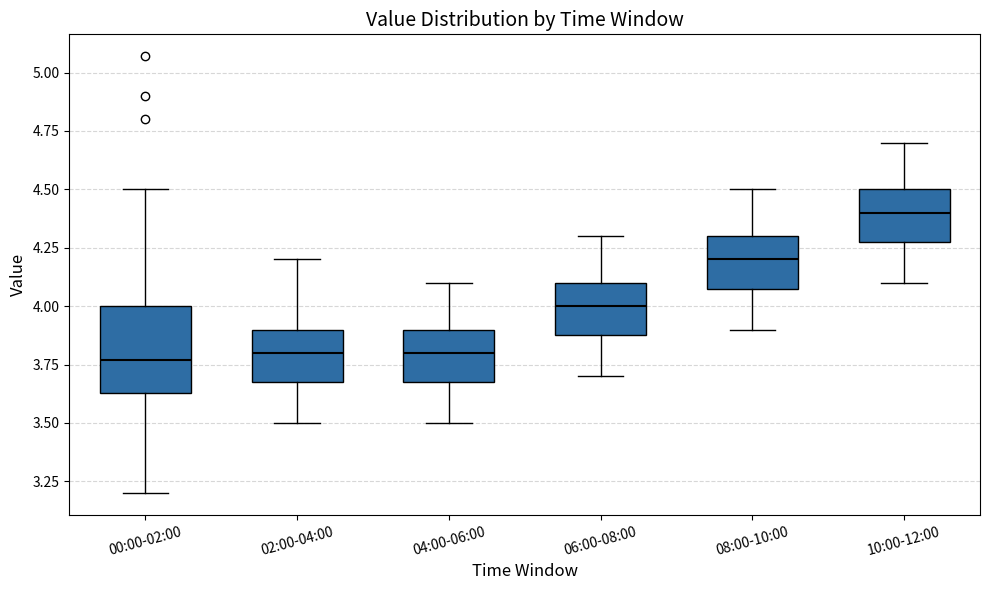

Reading left to right, transcribe this box plot: for each box, give where its median line is, the range the box spans, and where its two whiskers end, as read against the y-axis. The values are not printed on the chart, so give them approximately, as read against the axis.

00:00-02:00: median 3.75, box 3.65 to 4.00, whiskers 3.20 to 4.50
02:00-04:00: median 3.80, box 3.70 to 3.90, whiskers 3.50 to 4.20
04:00-06:00: median 3.80, box 3.70 to 3.90, whiskers 3.50 to 4.10
06:00-08:00: median 4.00, box 3.90 to 4.10, whiskers 3.70 to 4.30
08:00-10:00: median 4.20, box 4.10 to 4.30, whiskers 3.90 to 4.50
10:00-12:00: median 4.40, box 4.30 to 4.50, whiskers 4.10 to 4.70